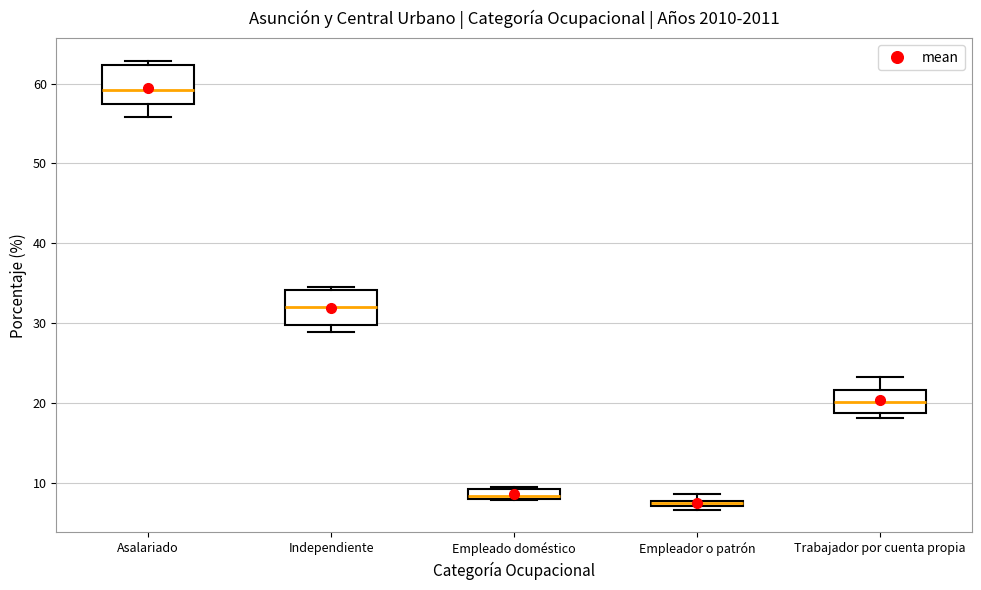

Where does the median line of the box for Trabajador por cuenta propia sit on the y-axis? The values are not printed on the chart, so give them approximately, as read against the axis.

20